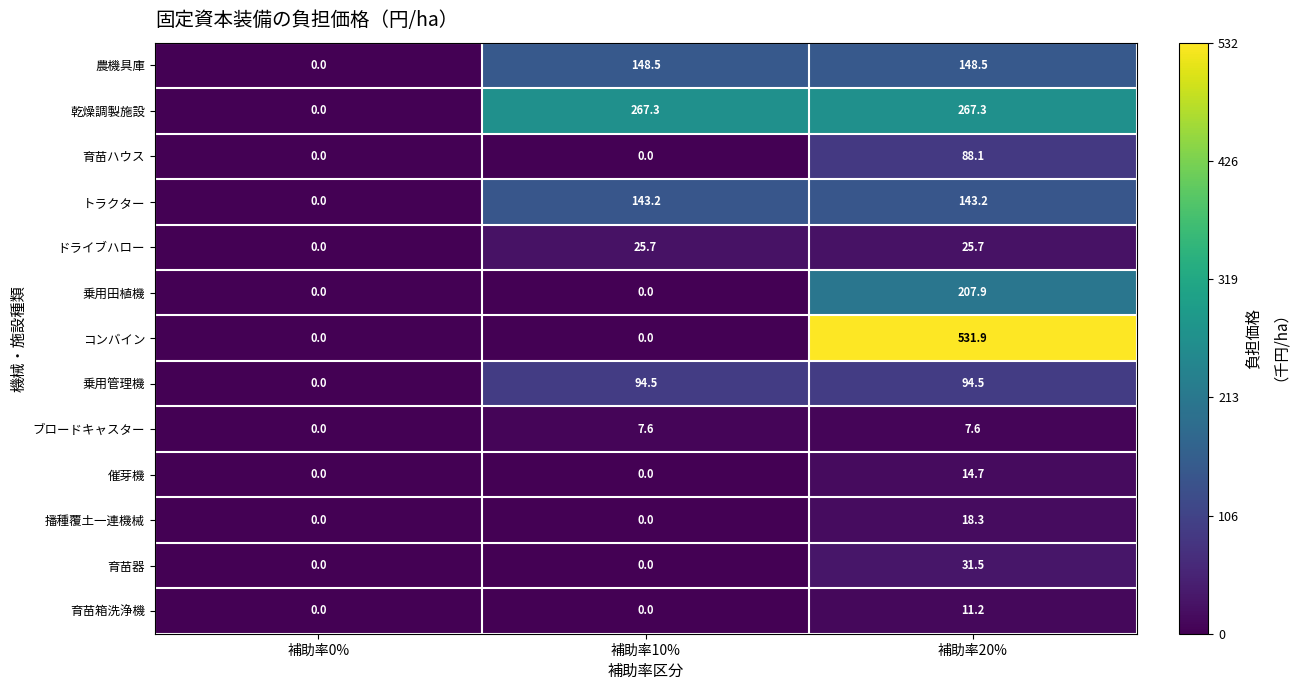

What is the difference between the highest and lowest values at 補助率20%?

524.3